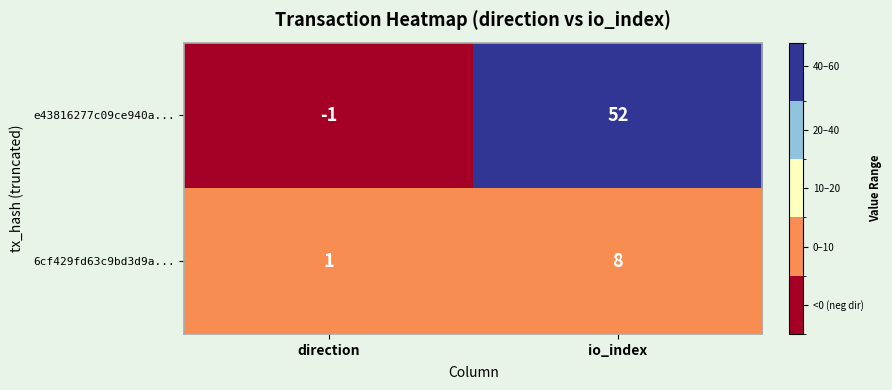

At direction, list the series in order from largest to smallest.

6cf429fd63c9bd3d9a..., e43816277c09ce940a...